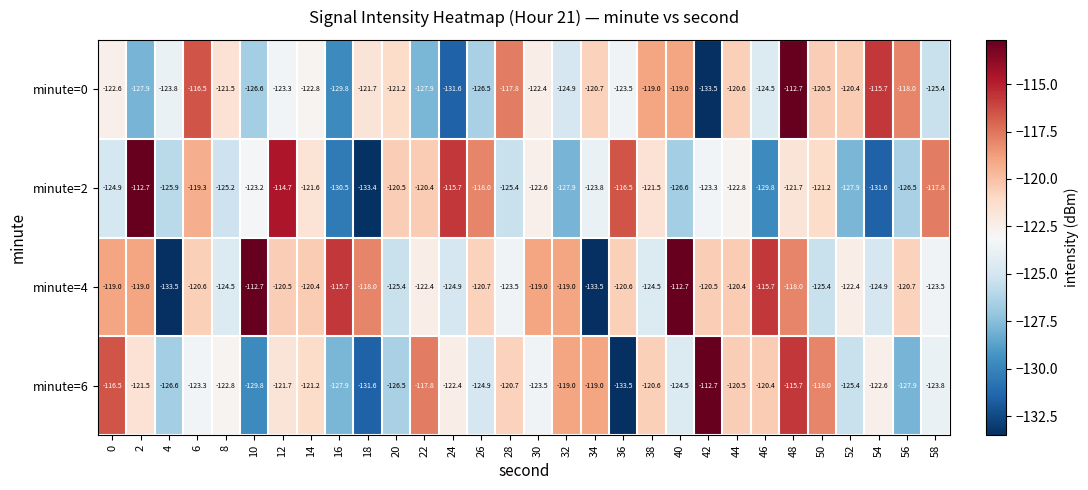

How many data points in minute=4 are less than -120?

20